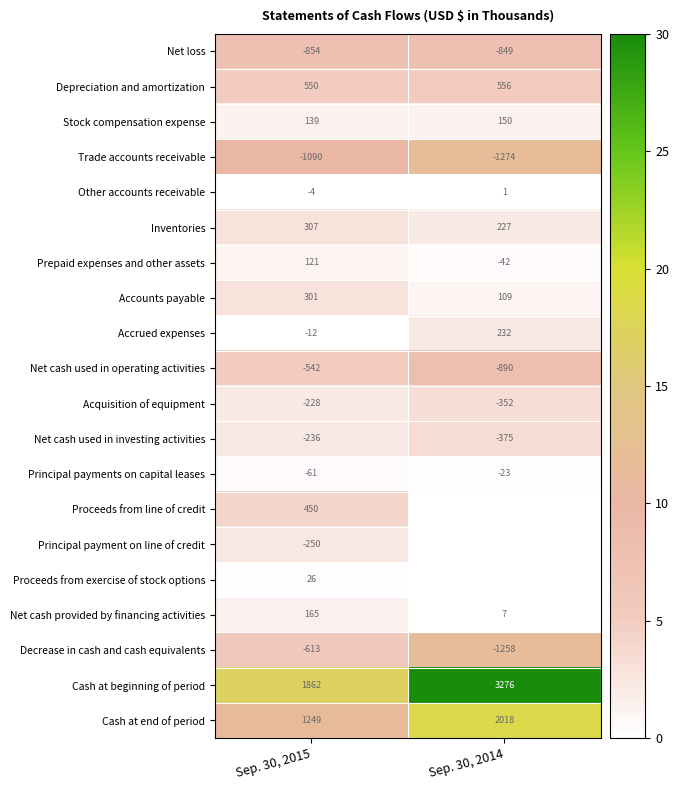

At how many categories does at least one series exceed 28?

1